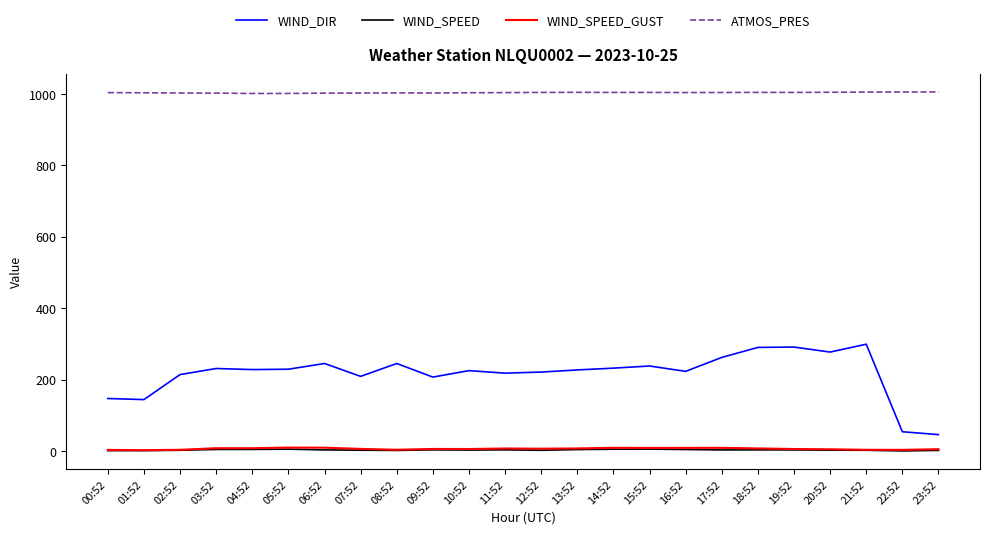

Which series has the largest total across all categories?

ATMOS_PRES